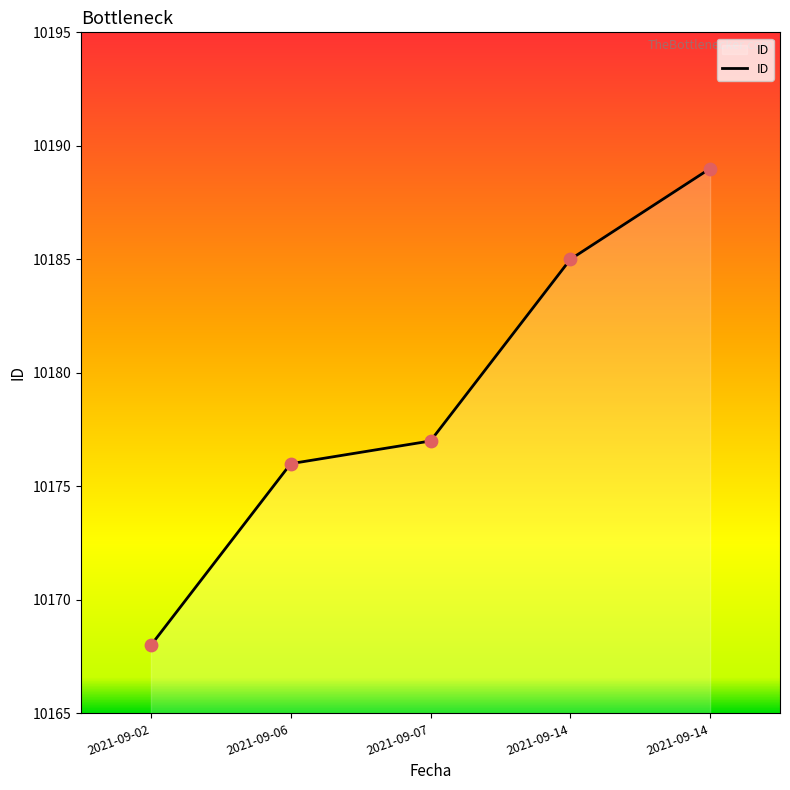

How many categories are shown in the chart?

5